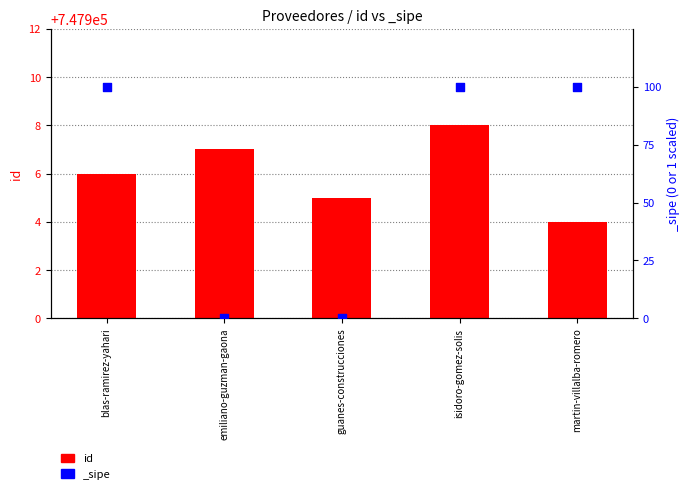

Approximately how many times larger is the value at blas-ramirez-yahari compared to isidoro-gomez-solis?

1.0